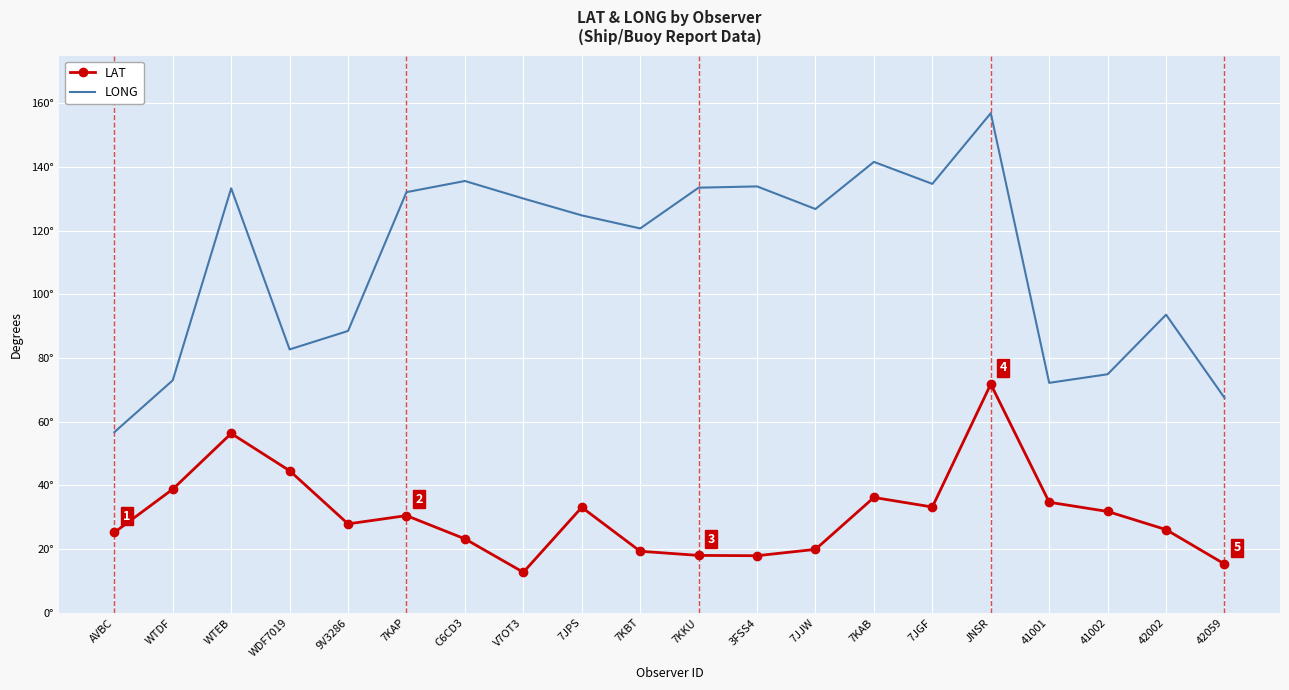

True or false: LAT and LONG intersect in this chart.

False